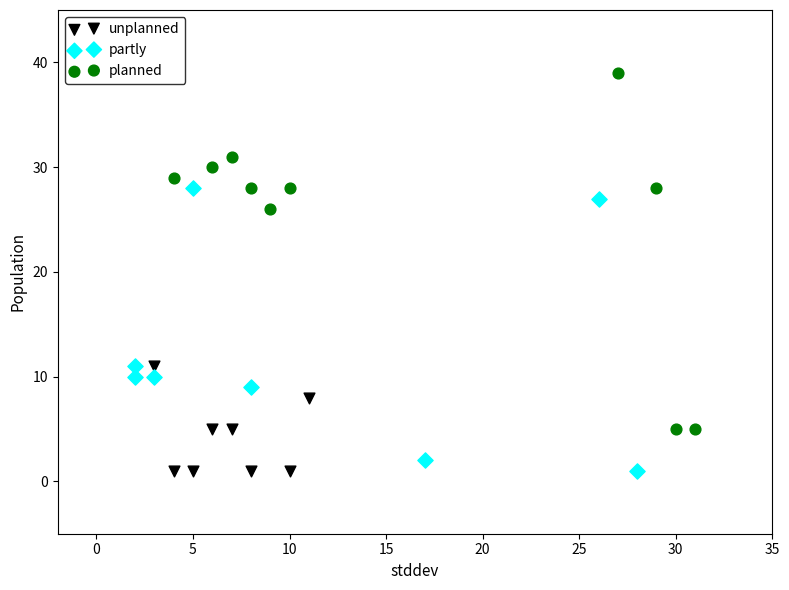

Which series has the largest Y range (max minus min)?

planned